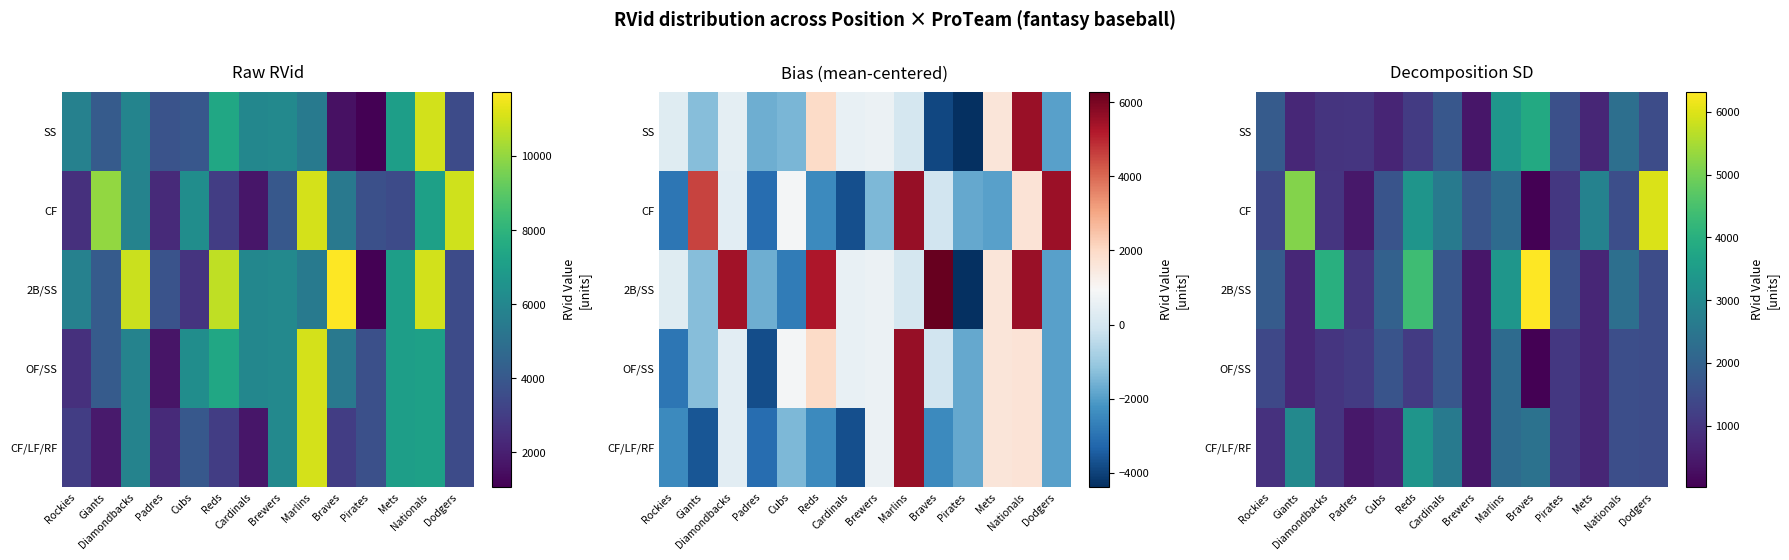

At which label does CF/LF/RF first exceed 1491?

Giants